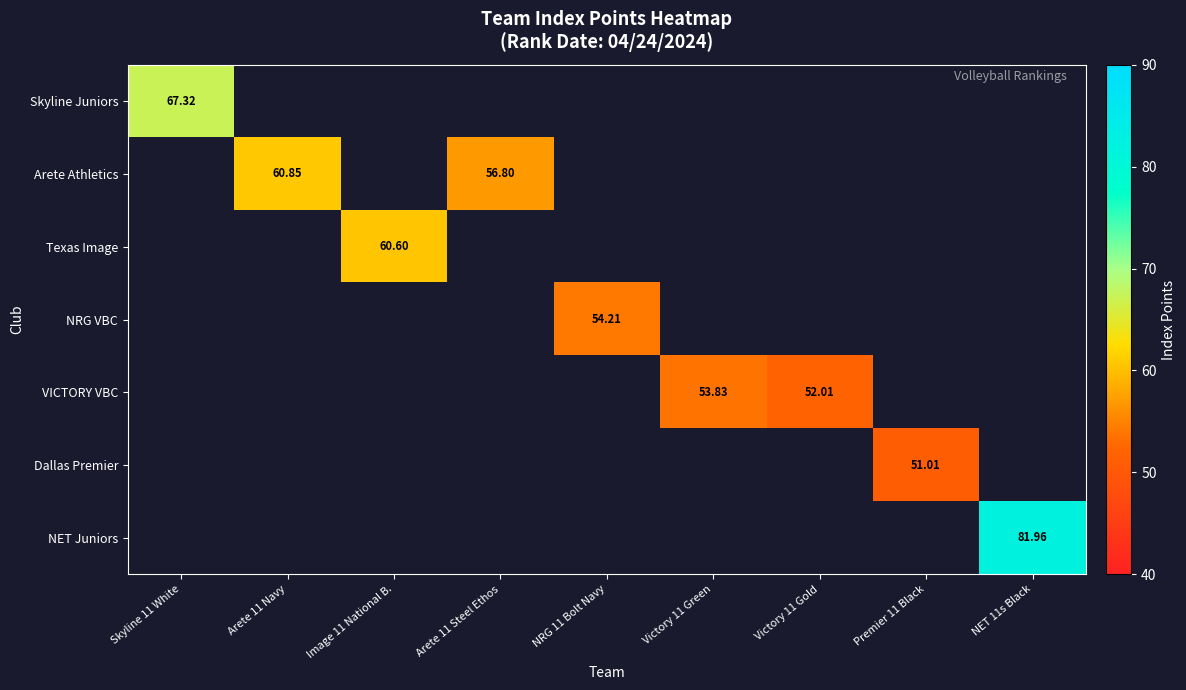

What value does the Dallas Premier series have at Premier 11 Black?

51.0